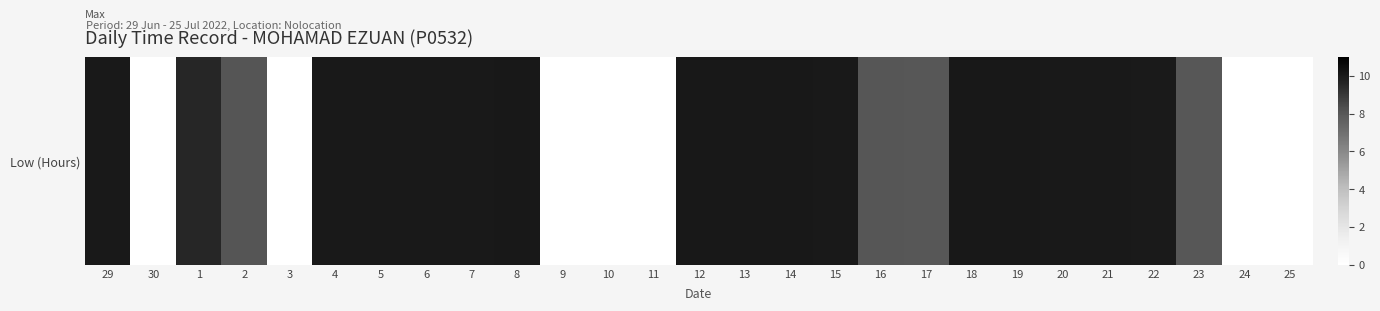

Reading right to left, list all the values displayed in this chart.

0.0	0.0	8.0	10.0	10.1	10.0	10.1	10.1	8.0	8.1	10.0	10.1	10.1	10.1	0.0	0.0	0.0	10.1	10.1	10.0	10.1	10.0	0.0	8.1	9.6	0.0	10.1